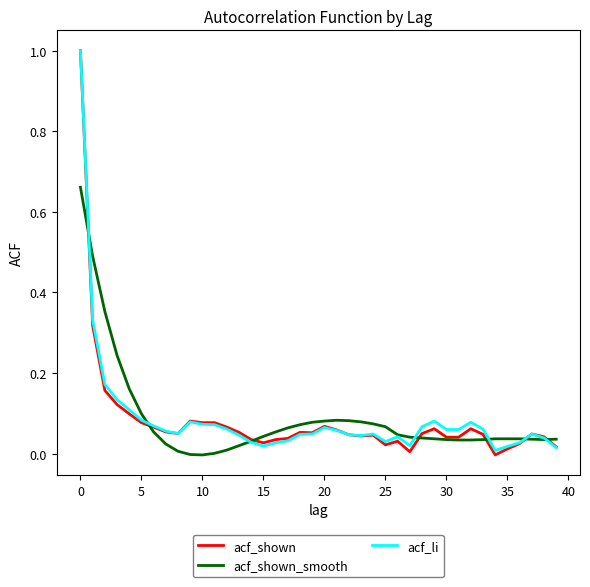

What is the maximum value shown in the chart?

1.0